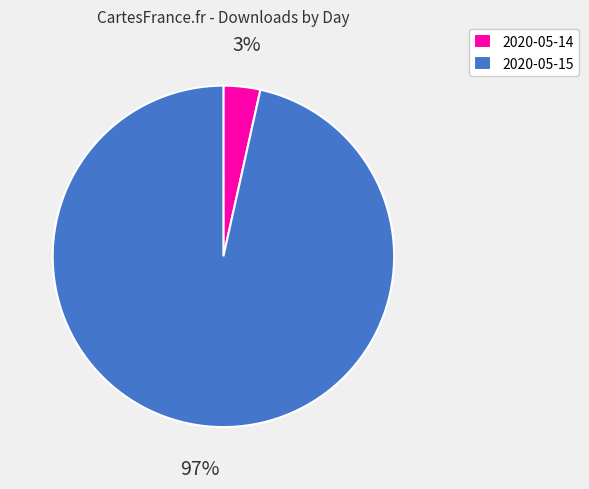

Is it true that 2020-05-14 is 3% of the pie?

True